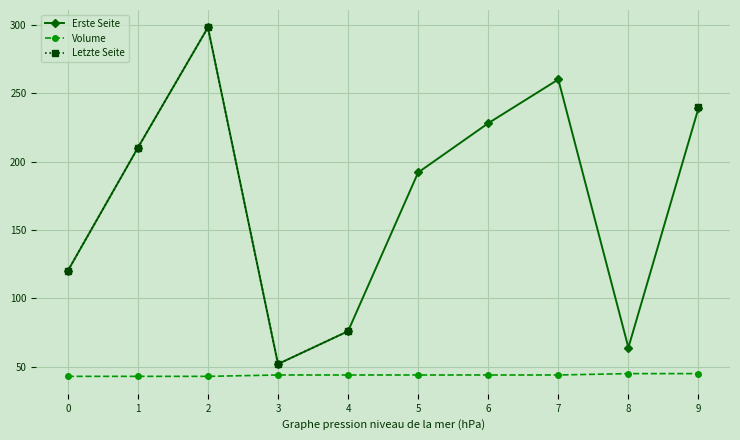

The Erste Seite series shows 210.0 at 1. True or false?

True